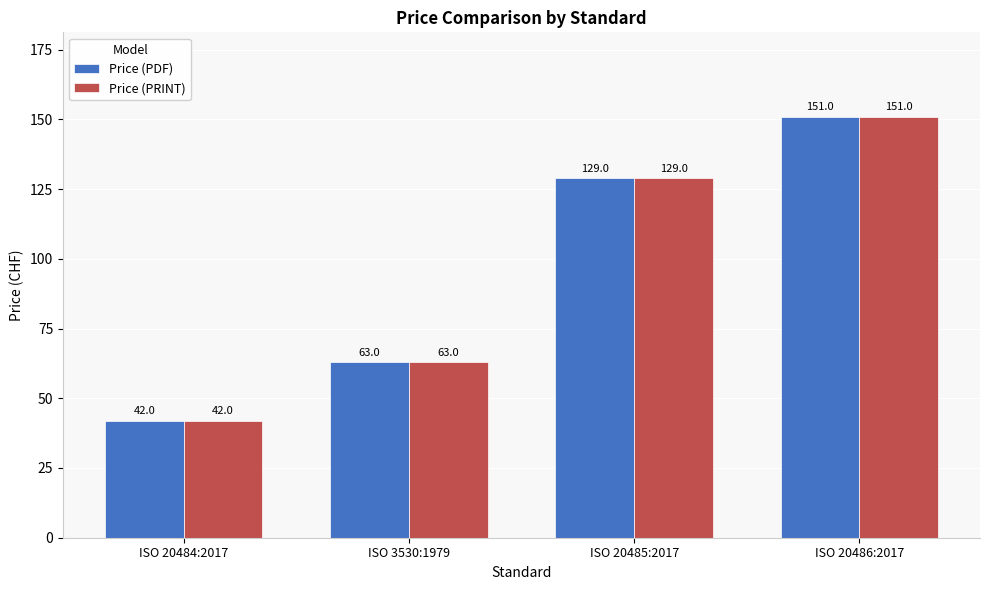

What is the total value across all series at ISO 3530:1979?

126